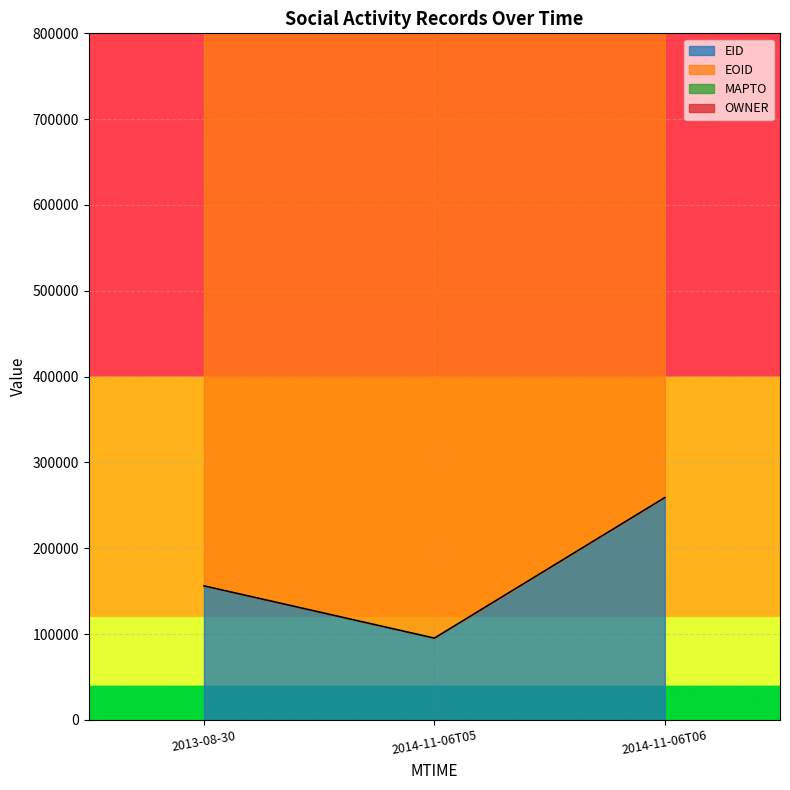

What is the label of the 3rd point from the right?

2013-08-30